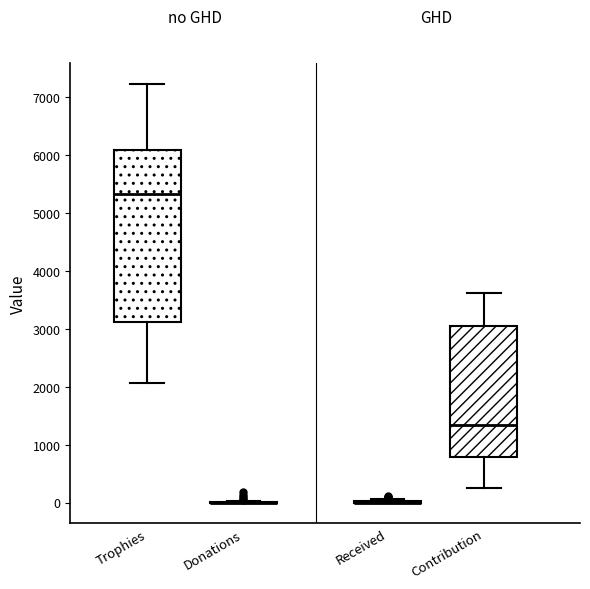

Which box is the tallest, from its lower edge to its upper edge?

Trophies